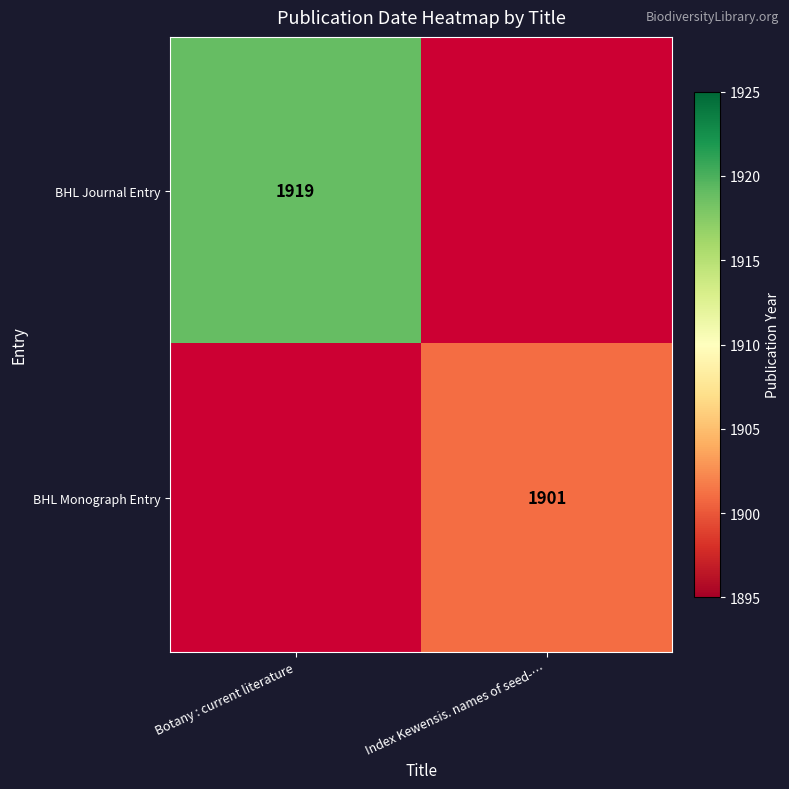

The BHL Monograph Entry series shows 1901 at Index Kewensis. names of seed-…. True or false?

True